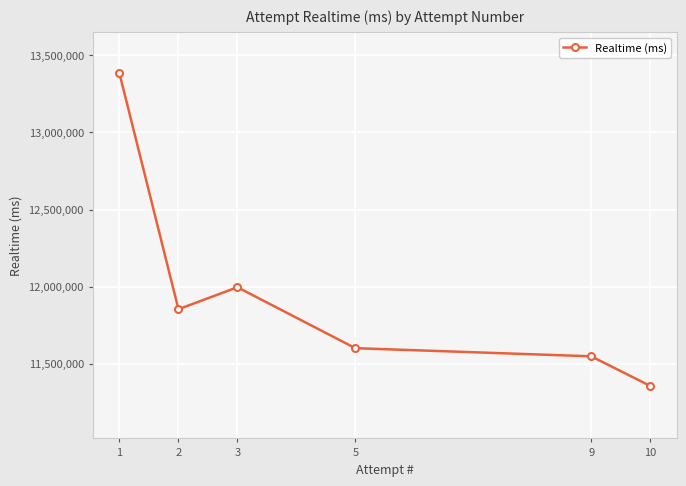

What is the difference between the values at 2 and 10?

496997